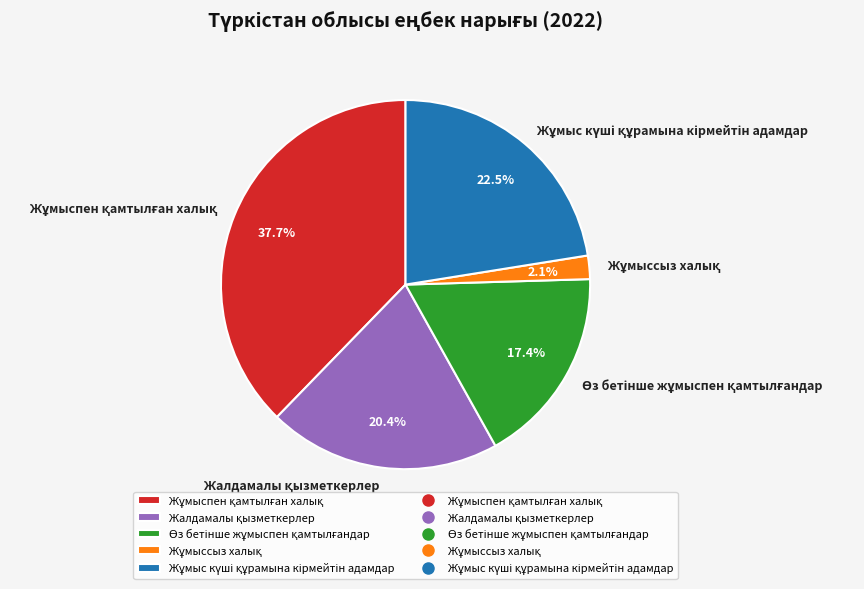

Is there any slice that represents more than half of the pie?

No